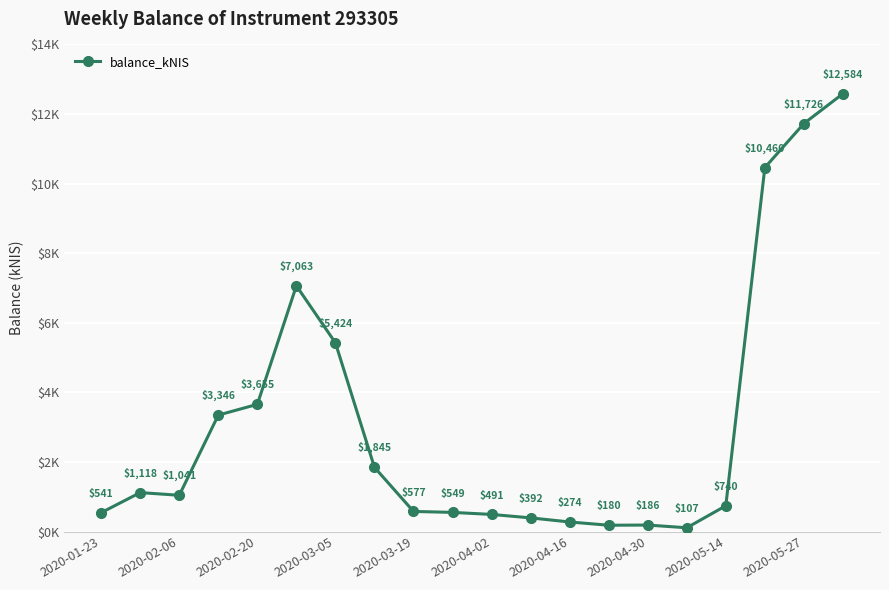

Is this an area chart (filled region under the line)?

No